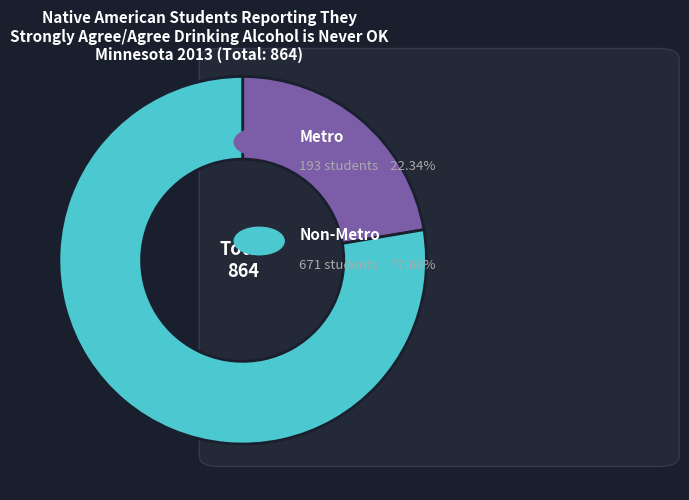

Is there any slice that represents more than half of the pie?

Yes